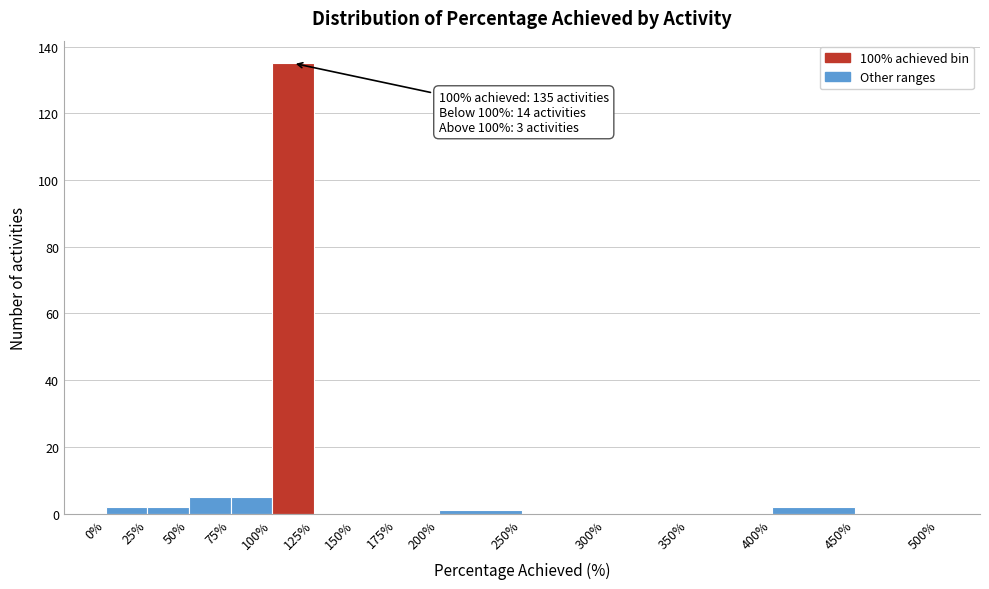

Which range on the x-axis has the tallest bar?

100% to 125%